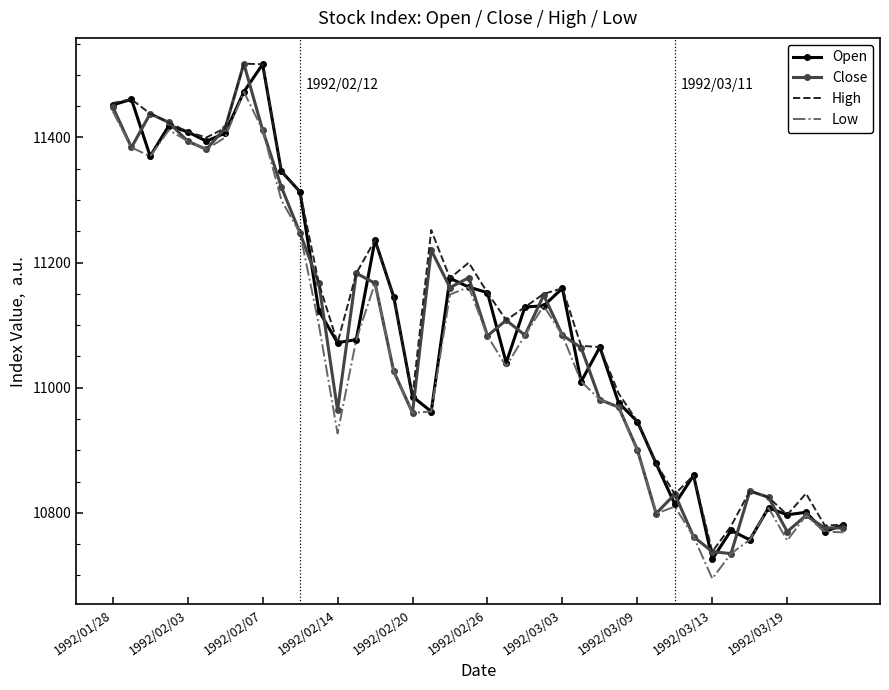

What is the smallest value displayed?

10695